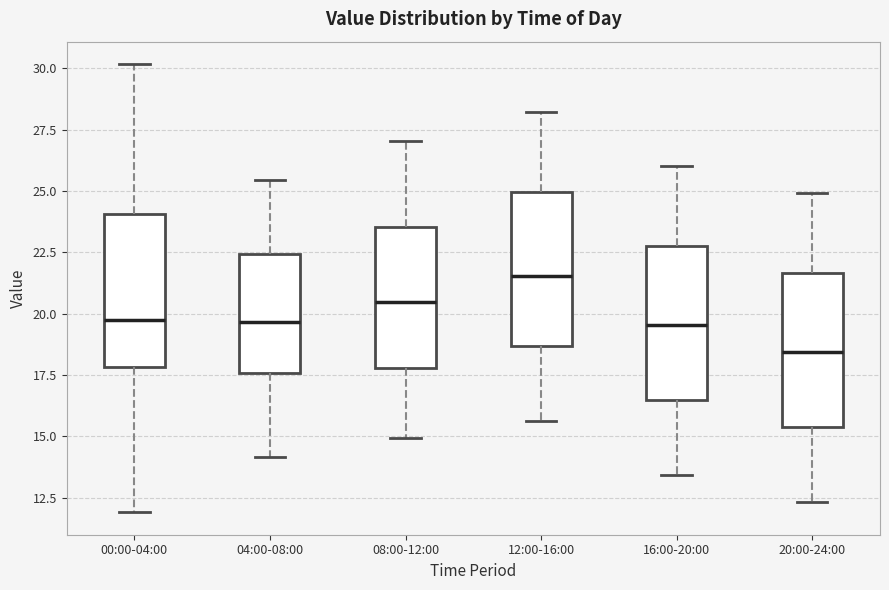

Reading left to right, read every box against the y-axis: the position of its median line, the range the box covers, and the ends of its whiskers. The values are not printed on the chart, so give them approximately, as read against the axis.

00:00-04:00: median 19.5, box 18.0 to 24.0, whiskers 12.0 to 30.0
04:00-08:00: median 19.5, box 17.5 to 22.5, whiskers 14.0 to 25.5
08:00-12:00: median 20.5, box 18.0 to 23.5, whiskers 15.0 to 27.0
12:00-16:00: median 21.5, box 18.5 to 25.0, whiskers 15.5 to 28.0
16:00-20:00: median 19.5, box 16.5 to 22.5, whiskers 13.5 to 26.0
20:00-24:00: median 18.5, box 15.5 to 21.5, whiskers 12.5 to 25.0